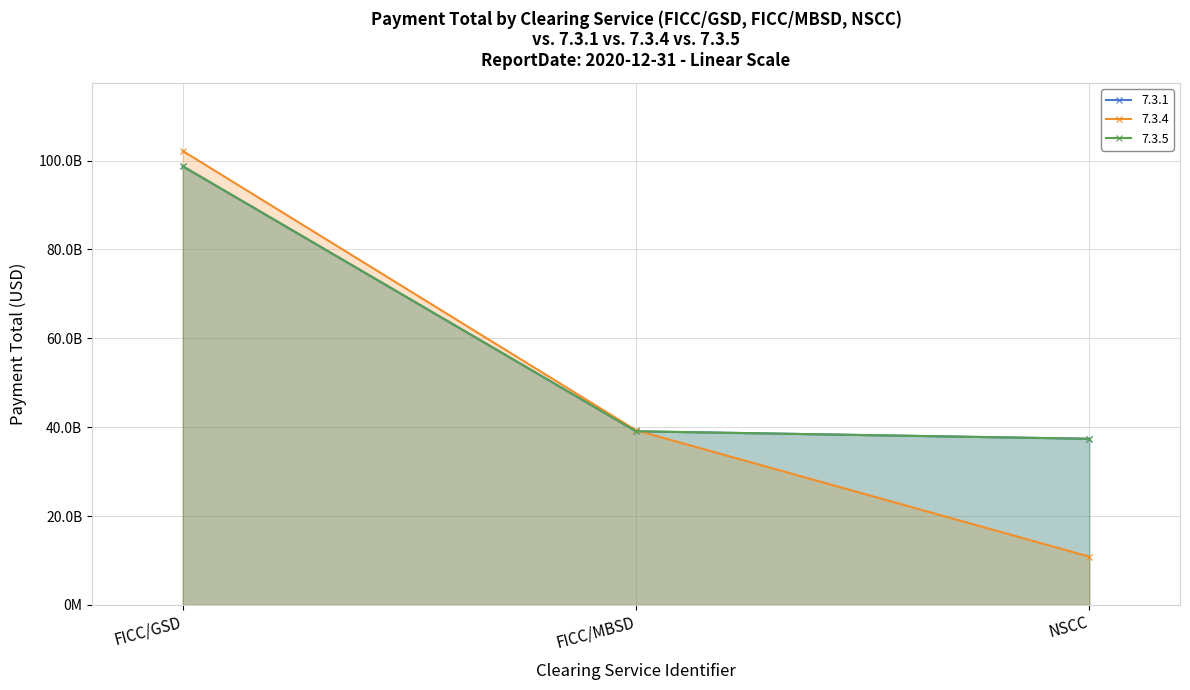

The 7.3.4 series shows 39309448295.0 at FICC/MBSD. True or false?

True